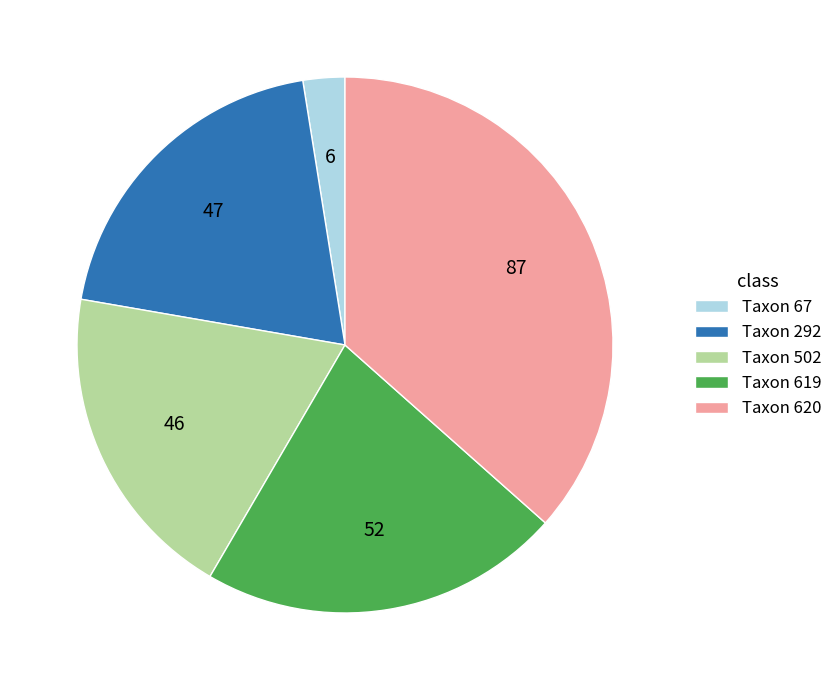

Count the number of slices in the pie.

5